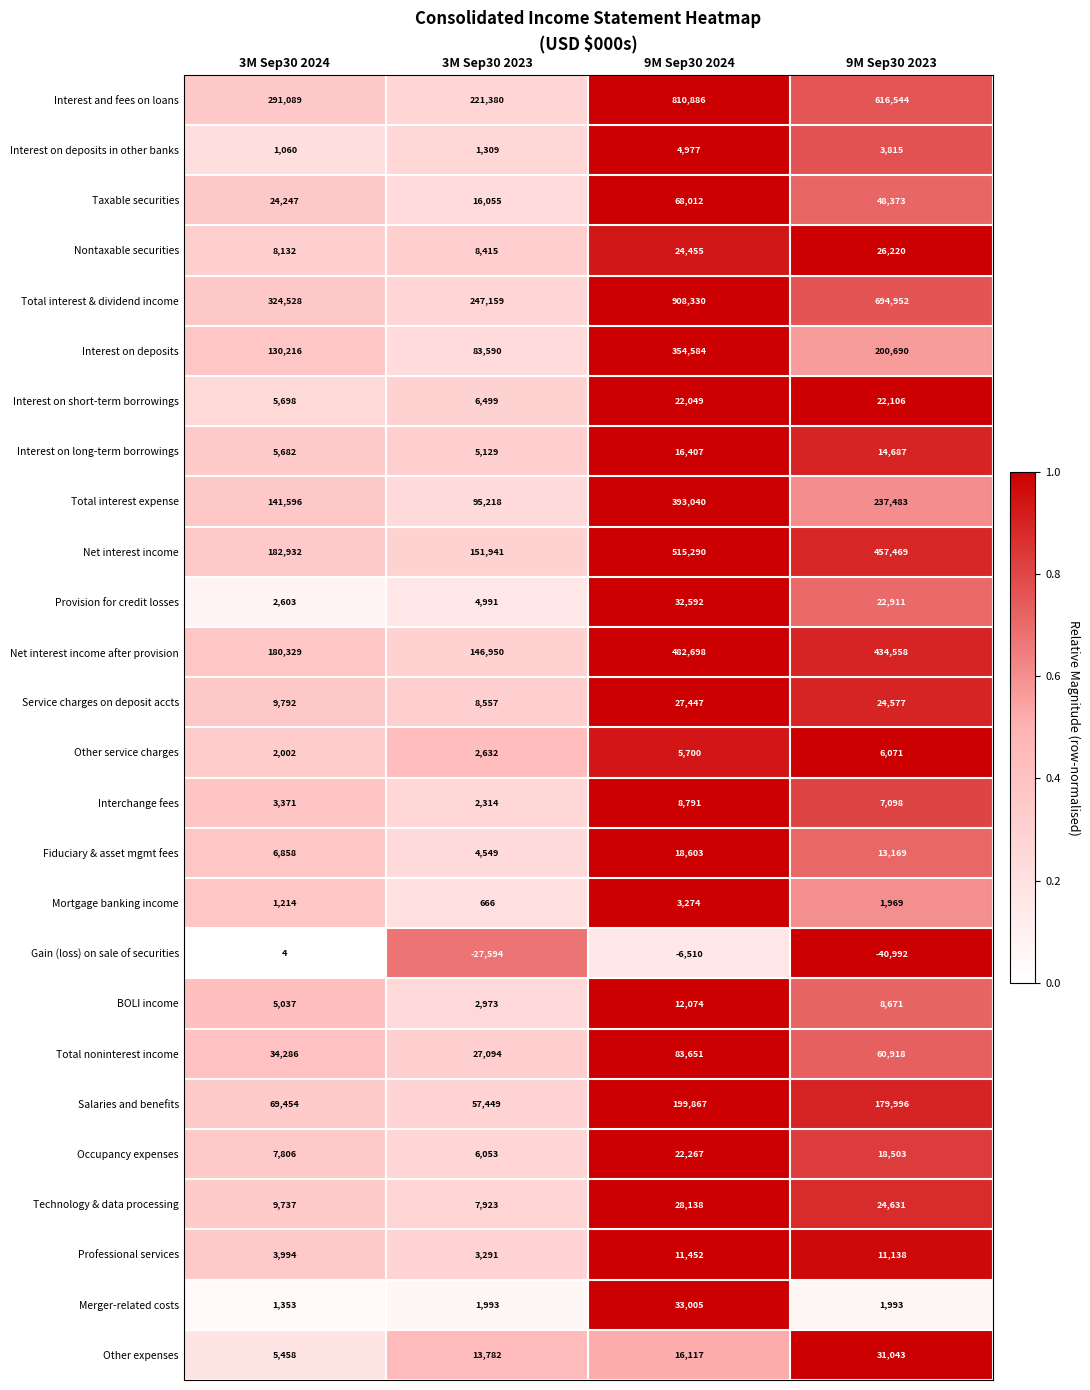

Between 3M Sep30 2024 and 3M Sep30 2023, which series saw the biggest shift?

Total interest & dividend income